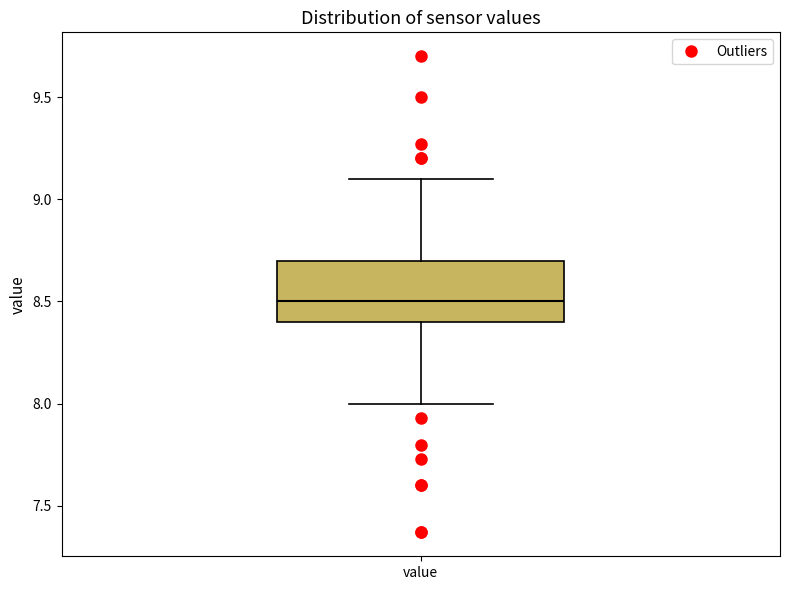

Transcribe this box plot: give where the median line is, the range the box spans, and where the two whiskers end, as read against the y-axis. The values are not printed on the chart, so give them approximately, as read against the axis.

median 8.5, box 8.4 to 8.7, whiskers 8.0 to 9.1